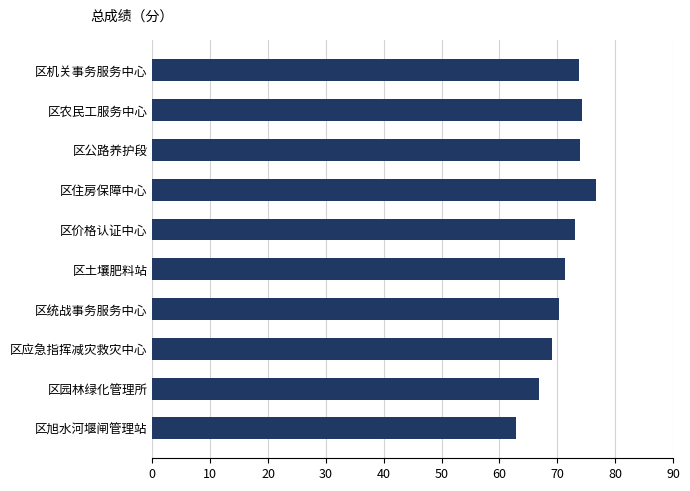

Which label corresponds to the smallest value in the chart?

区旭水河堰闸管理站